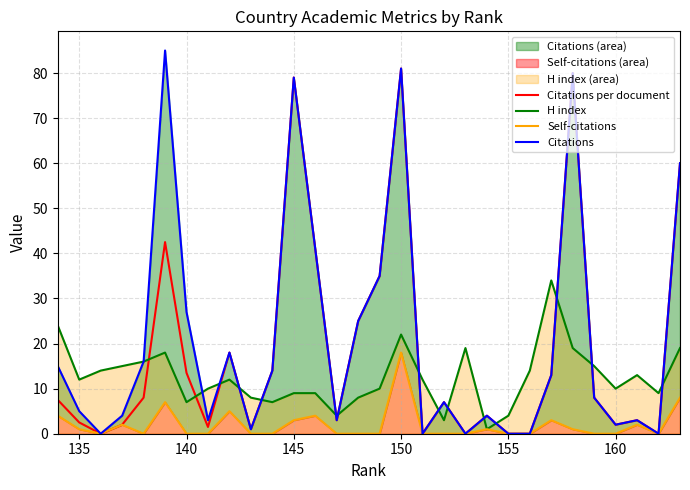

Is it true that Citations equals 2.9 at 19?

False